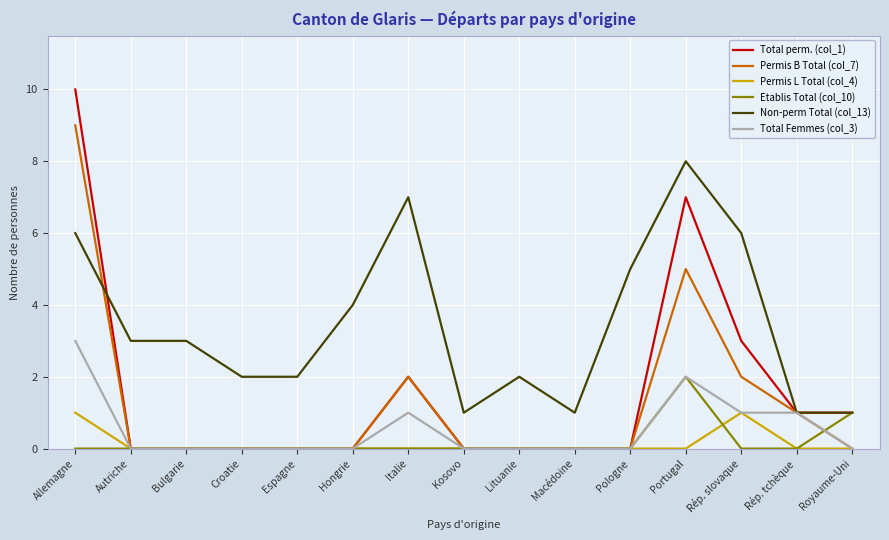

What is the difference between the highest and lowest values at Hongrie?

4